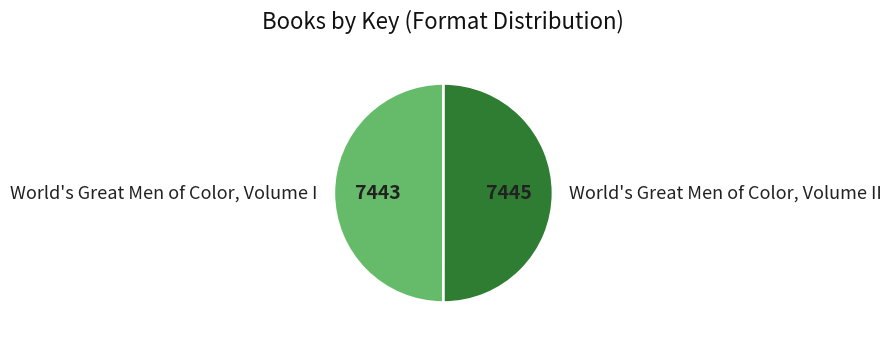

Is it true that World's Great Men of Color, Volume II is 50% of the pie?

True